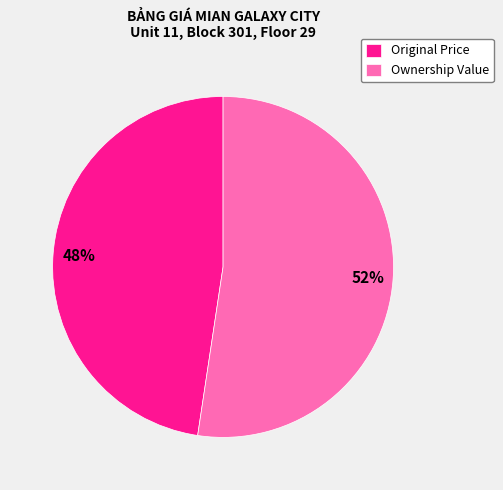

To the nearest percent, what is the average slice percentage?

50%